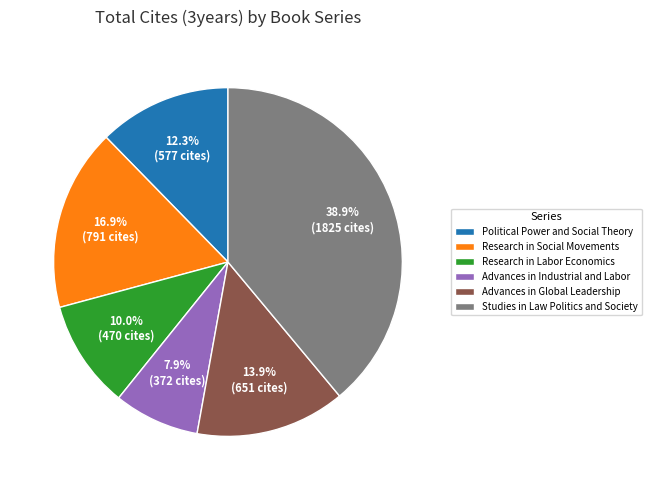

Which category has the smallest portion of the pie?

Advances in Industrial and Labor